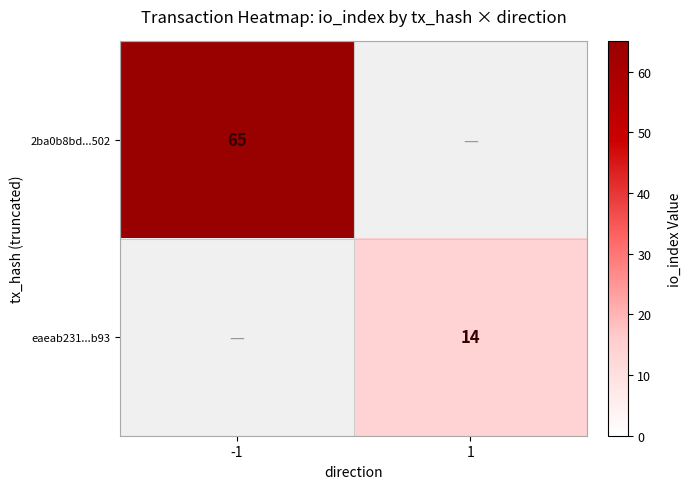

The value of 2ba0b8bd...502 at -1 is 98. True or false?

False